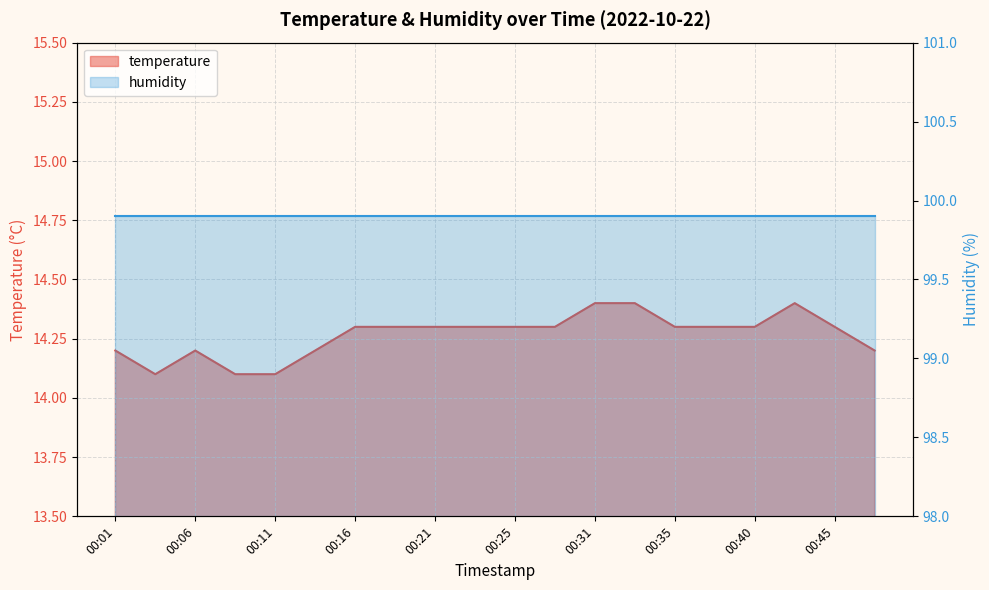

Where is the first local minimum?

00:04